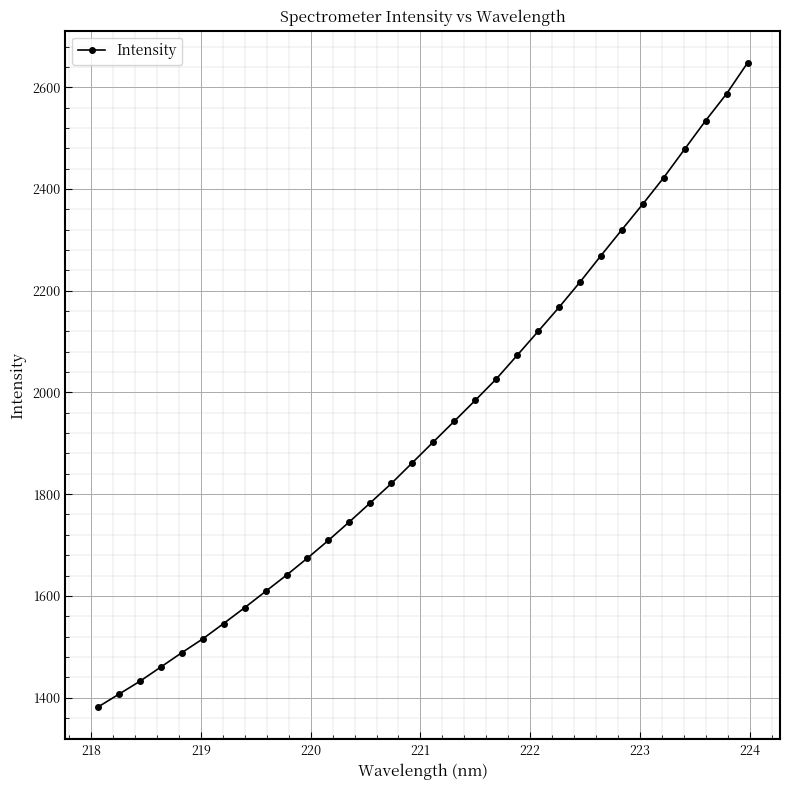

What is the difference between the maximum and minimum values?

1266.7